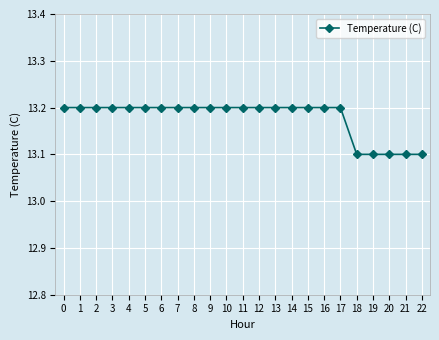

What is the ratio of the value at 19 to the value at 9?

1.0